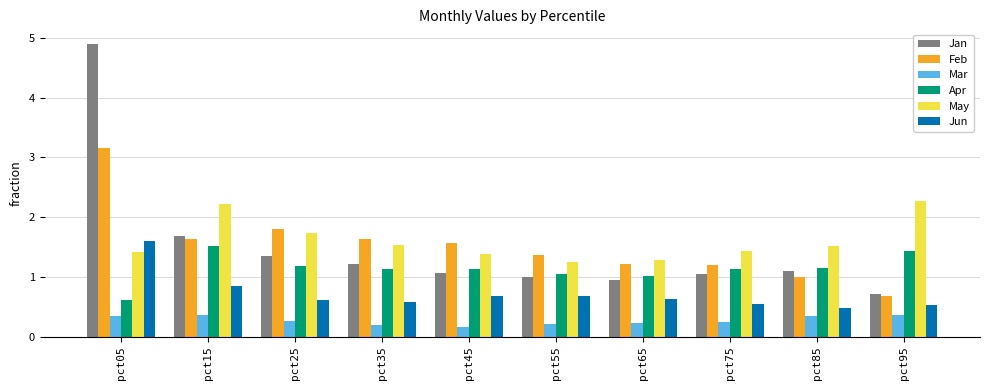

Which category has the lowest value in the Jan series?

pct95